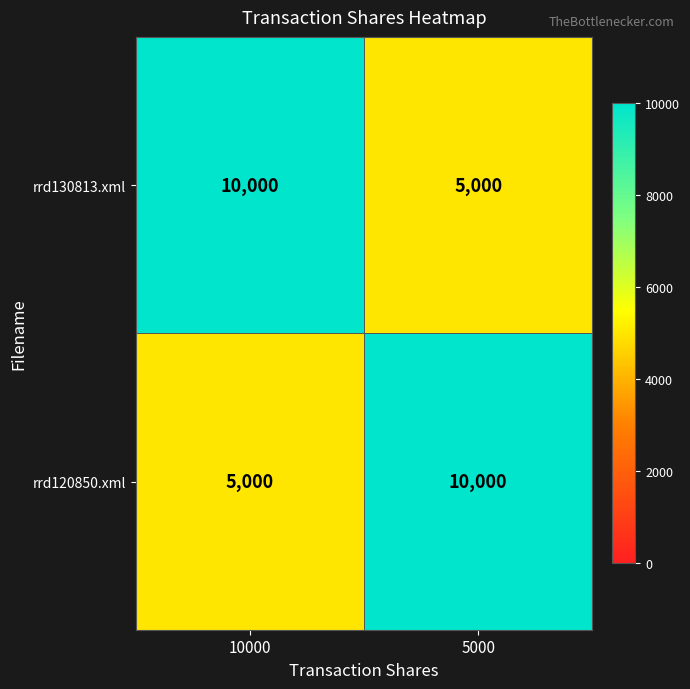

The value of rrd130813.xml at 10000 is 10000. True or false?

True